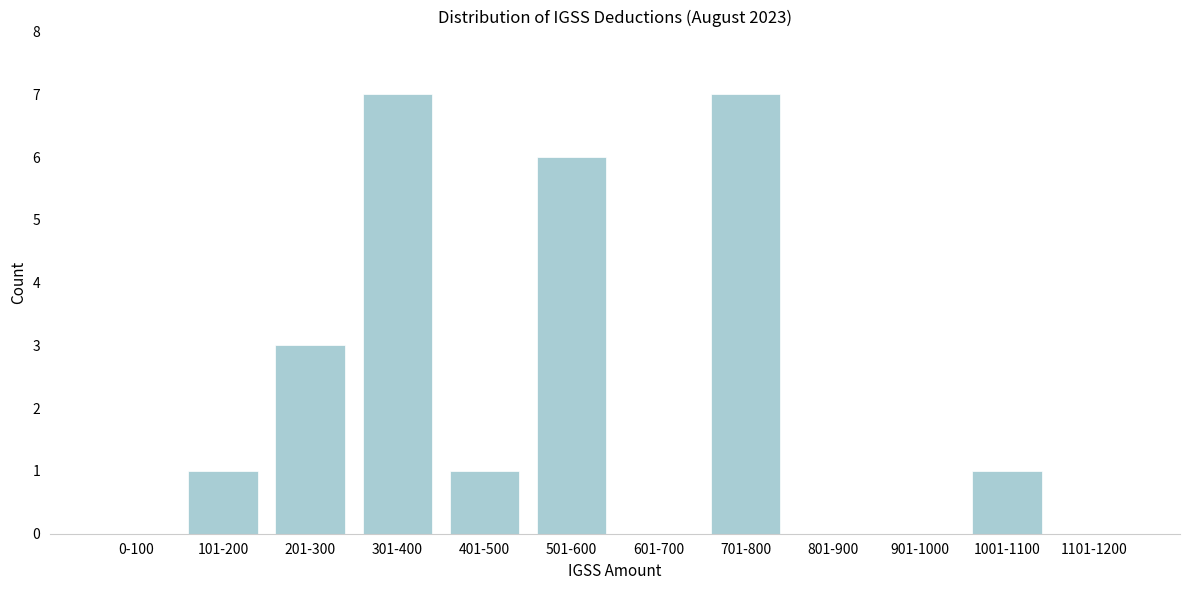

What is the maximum value shown in the chart?

7